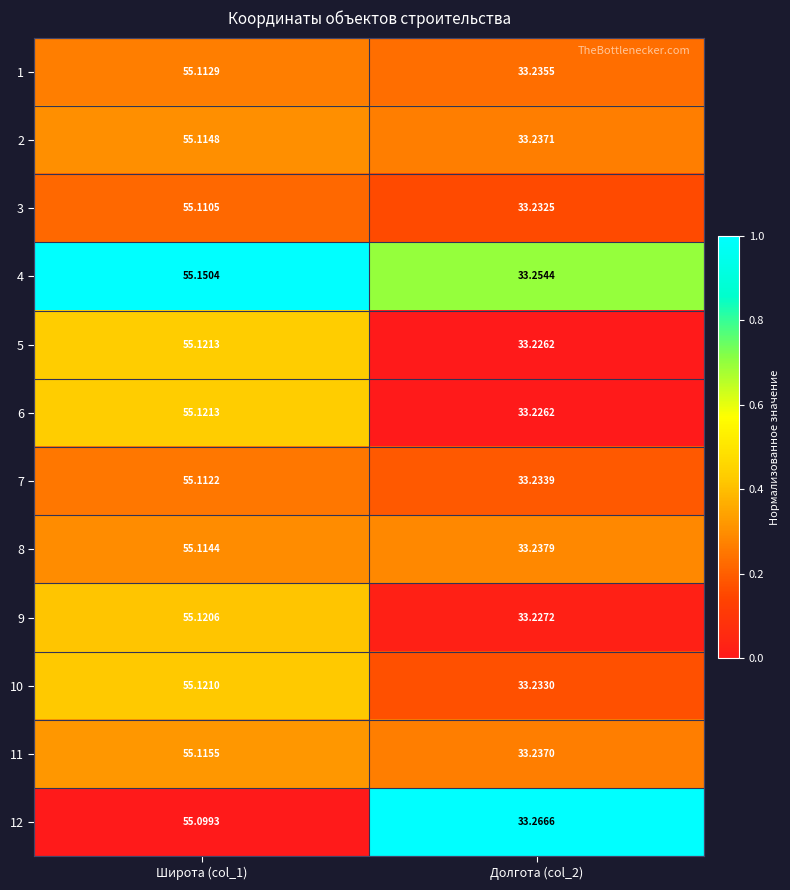

Is the value of 2 at Долгота (col_2) greater than the value of 7 at Долгота (col_2)?

Yes